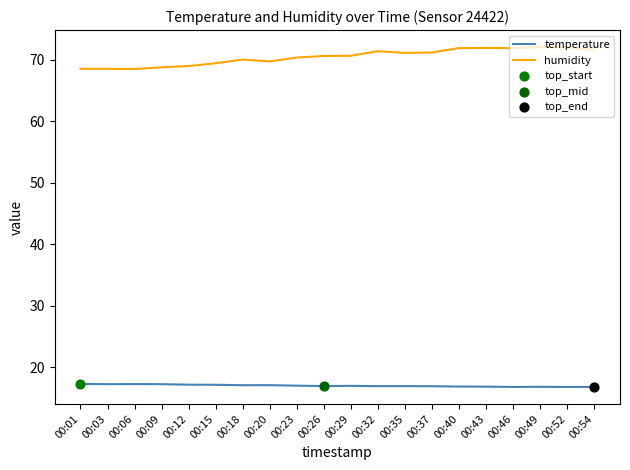

Which series has the widest spread of values?

humidity